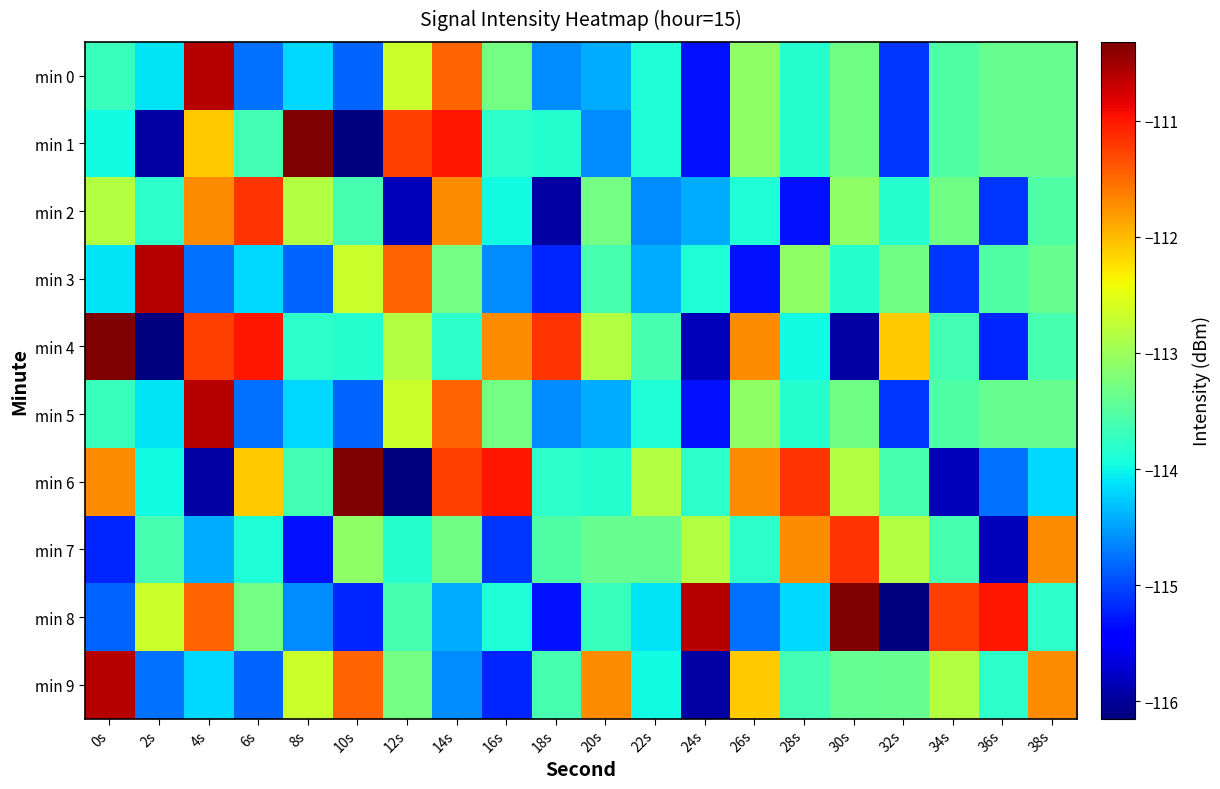

Where is min 1 nearest to the value -113?

26s